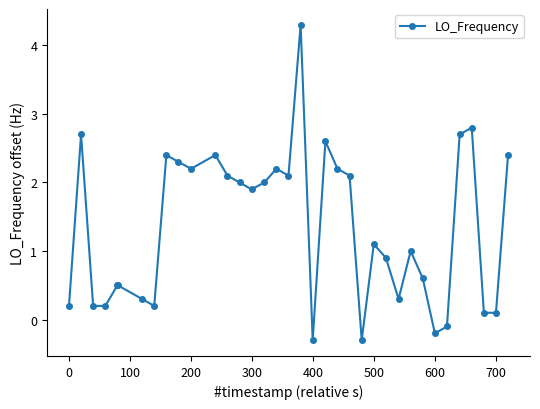

What is the value of the 9th point from the left?

2.4